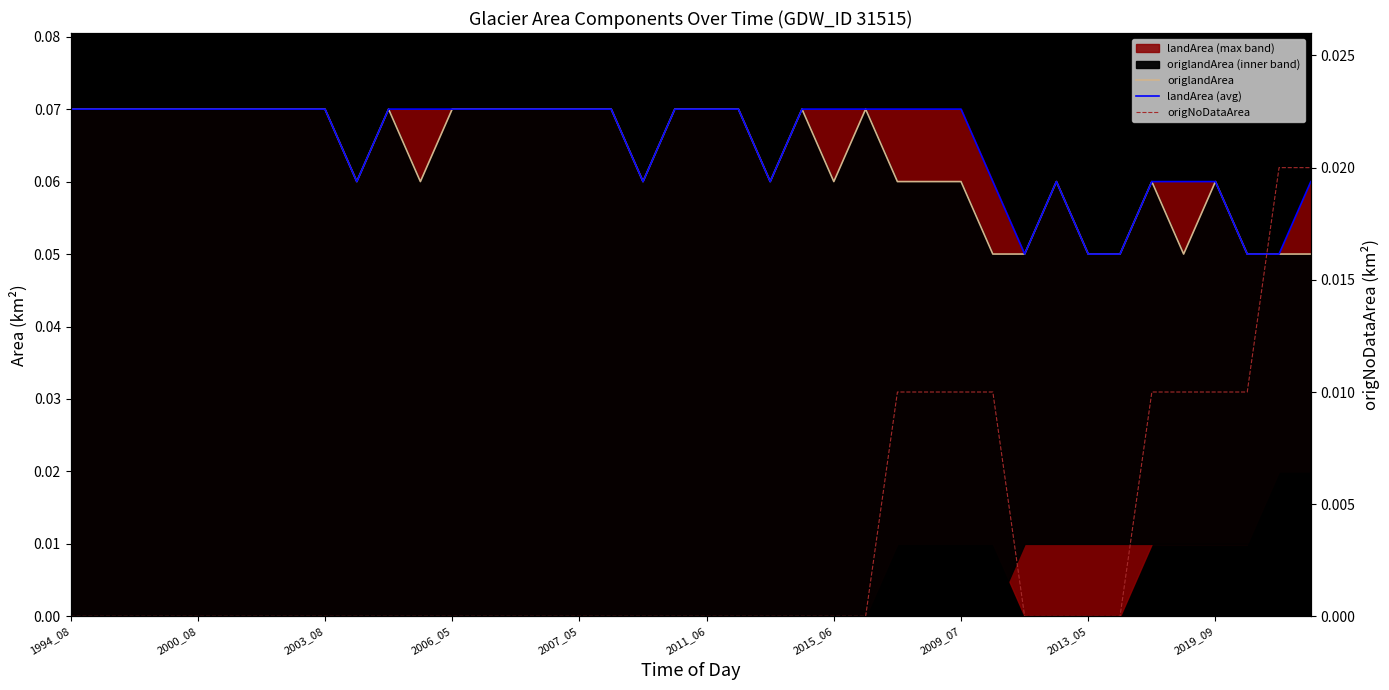

Reading right to left, list all the values displayed in this chart.

origlandArea: 0.1	0.1	0.1	0.1	0.1	0.1	0.1	0.1	0.1	0.1	0.1	0.1	0.1	0.1	0.1	0.1	0.1	0.1	0.1	0.1	0.1	0.1	0.1	0.1	0.1	0.1	0.1	0.1	0.1	0.1	0.1	0.1	0.1	0.1	0.1	0.1	0.1	0.1	0.1	0.1
landArea (avg): 0.1	0.1	0.1	0.1	0.1	0.1	0.1	0.1	0.1	0.1	0.1	0.1	0.1	0.1	0.1	0.1	0.1	0.1	0.1	0.1	0.1	0.1	0.1	0.1	0.1	0.1	0.1	0.1	0.1	0.1	0.1	0.1	0.1	0.1	0.1	0.1	0.1	0.1	0.1	0.1
origNoDataArea: 0.0	0.0	0.0	0.0	0.0	0.0	0.0	0.0	0.0	0.0	0.0	0.0	0.0	0.0	0.0	0.0	0.0	0.0	0.0	0.0	0.0	0.0	0.0	0.0	0.0	0.0	0.0	0.0	0.0	0.0	0.0	0.0	0.0	0.0	0.0	0.0	0.0	0.0	0.0	0.0